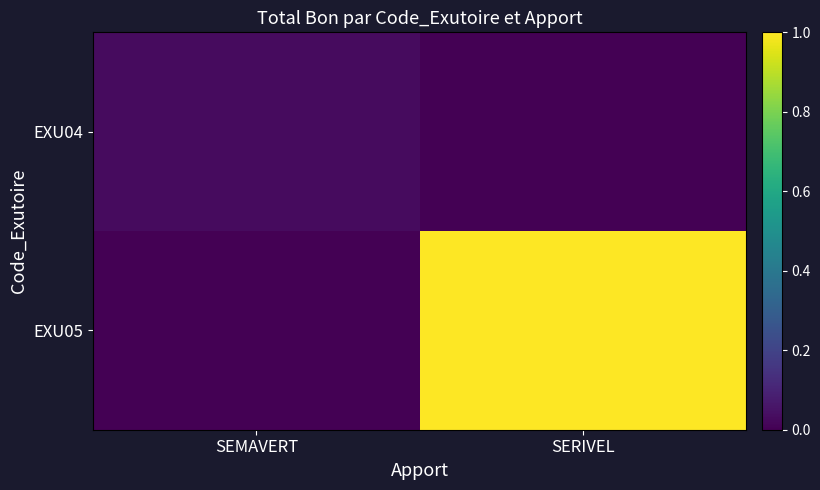

At which category is the sum across all series the highest?

SERIVEL